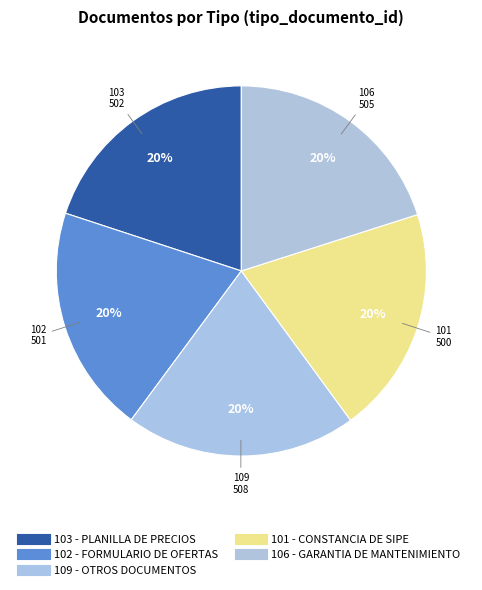

What portion of the pie excludes 106 - GARANTIA DE MANTENIMIENTO?

79.9%